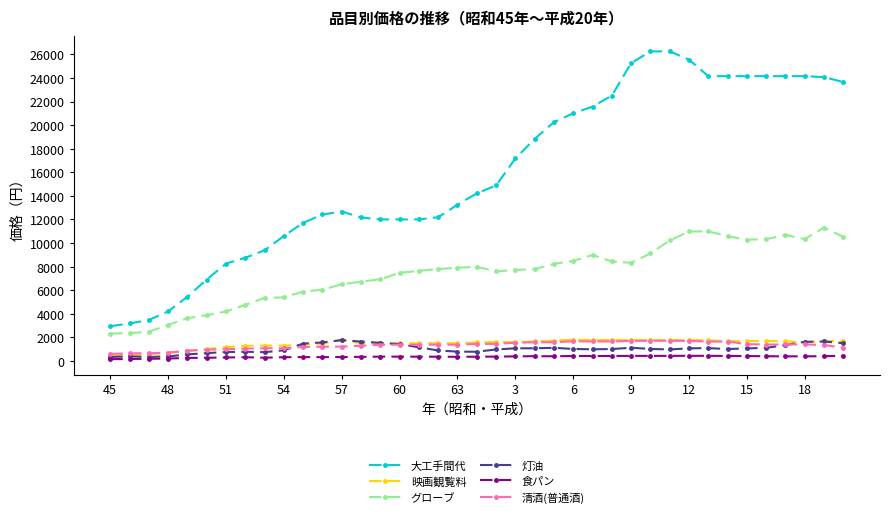

How many data points in グローブ are less than 7782?

19